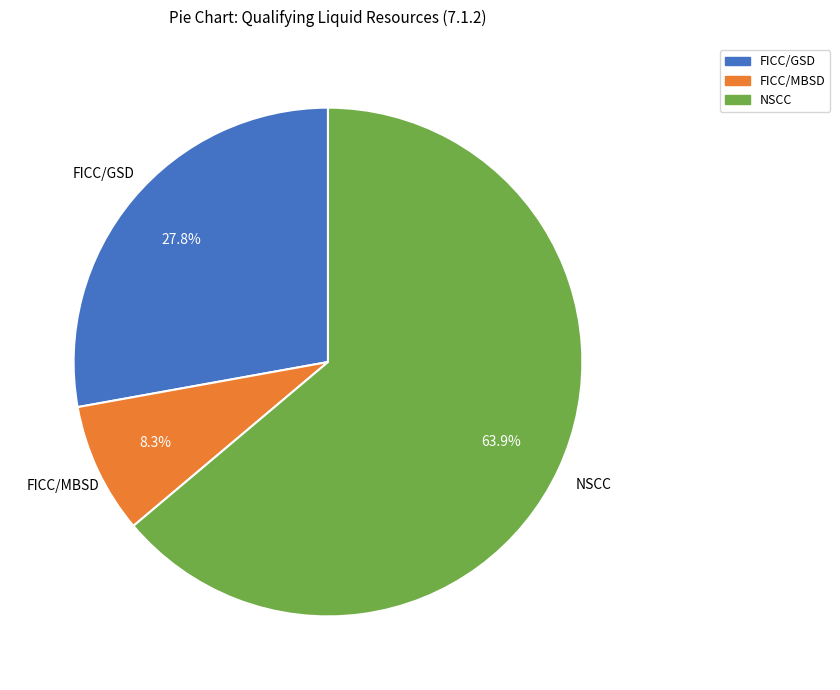

Does any single category account for the majority?

Yes